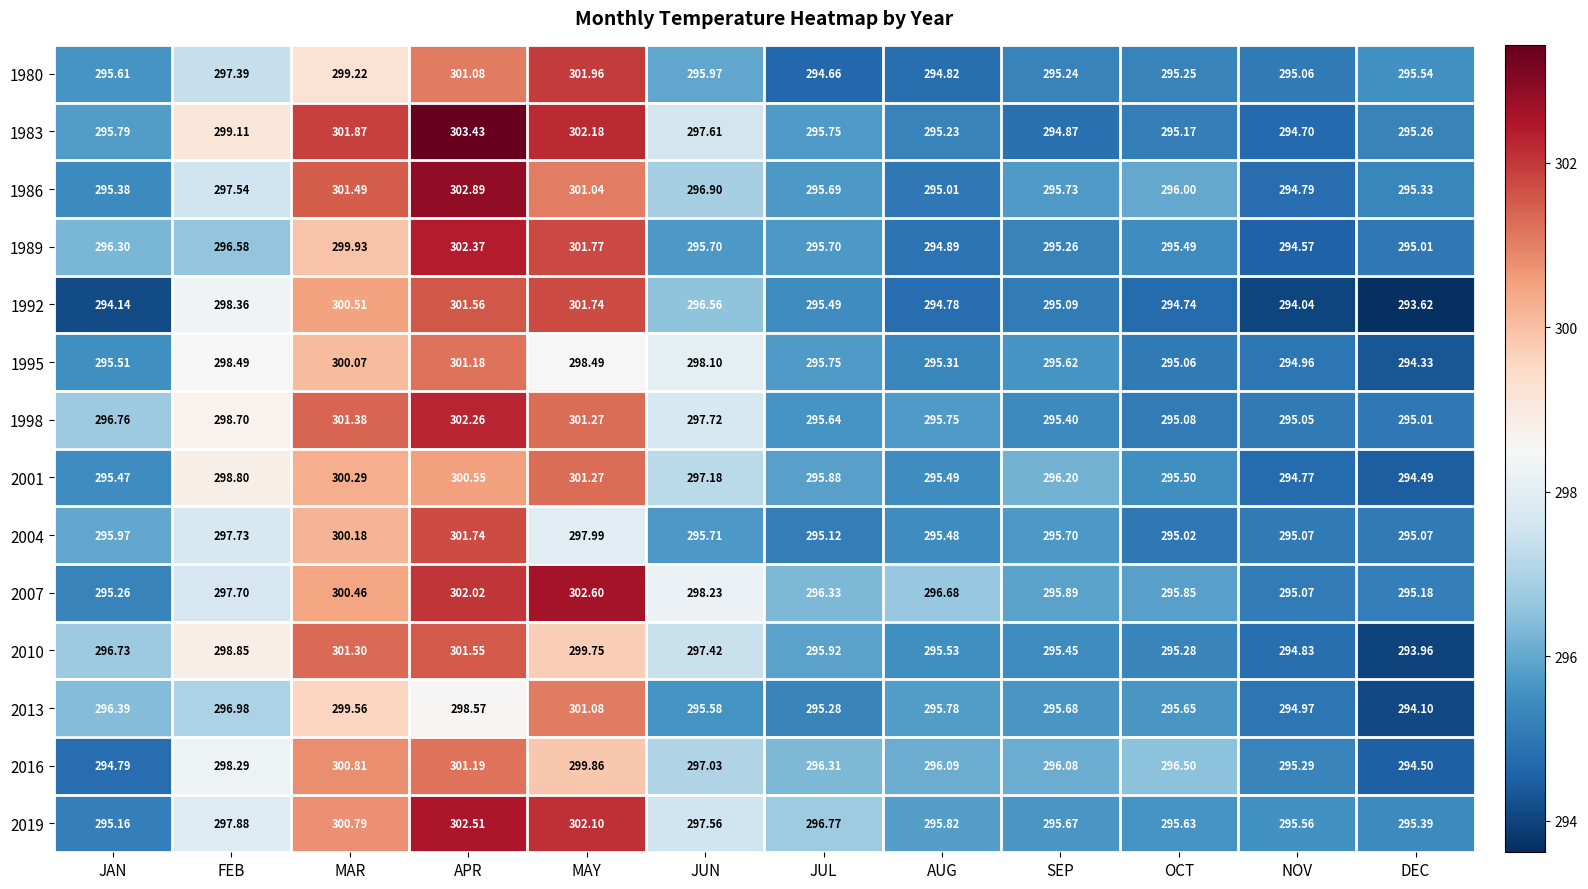

Rank the categories by 2007 value from lowest to highest.

NOV, DEC, JAN, OCT, SEP, JUL, AUG, FEB, JUN, MAR, APR, MAY